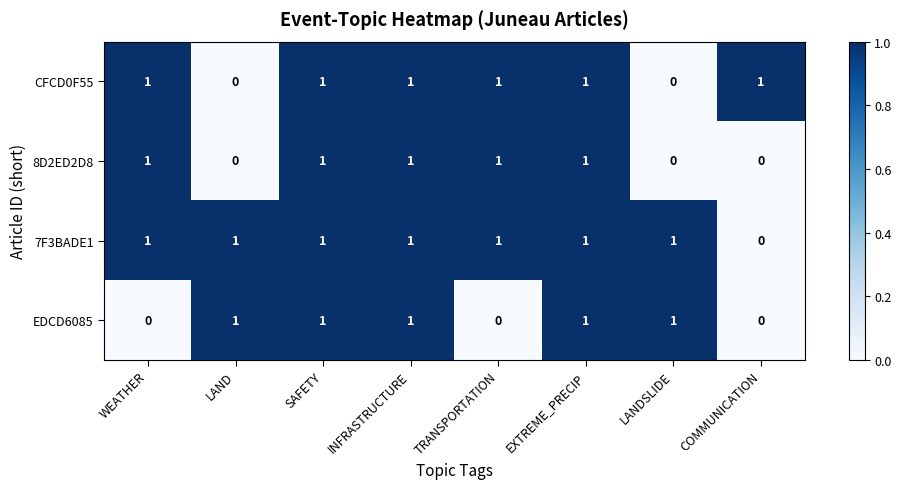

The value of EDCD6085 at LANDSLIDE is 2. True or false?

False